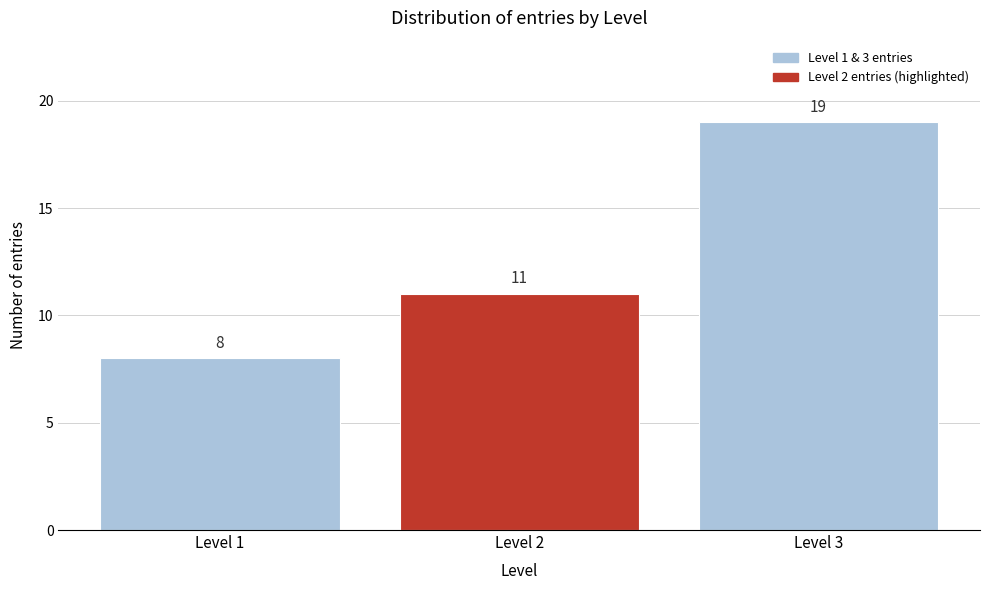

Reading left to right, transcribe all the data shown in this chart.

Level 1=8	Level 2=11	Level 3=19